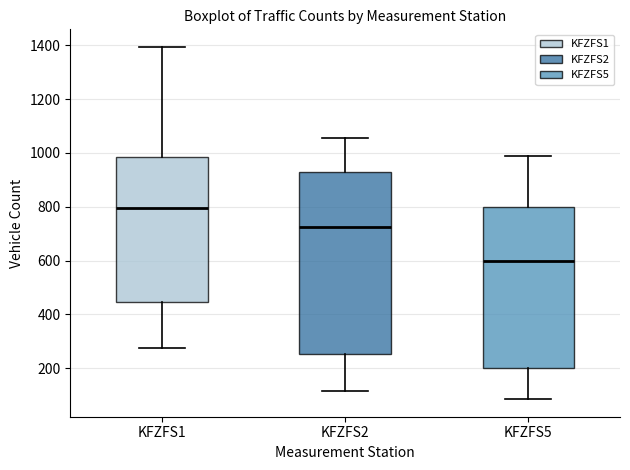

Reading left to right, transcribe this box plot: for each box, give where its median line is, the range the box spans, and where its two whiskers end, as read against the y-axis. The values are not printed on the chart, so give them approximately, as read against the axis.

KFZFS1: median 800, box 440 to 980, whiskers 280 to 1400
KFZFS2: median 720, box 260 to 940, whiskers 120 to 1060
KFZFS5: median 600, box 200 to 800, whiskers 80 to 980